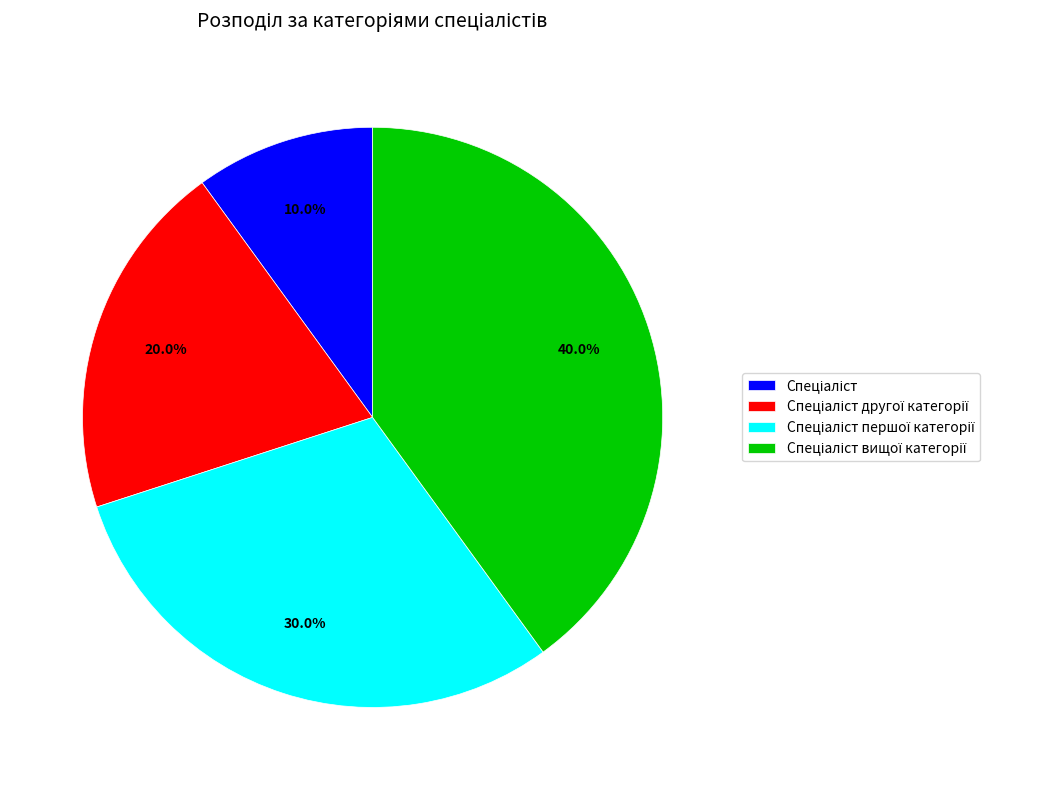

Is there any slice that represents more than half of the pie?

No